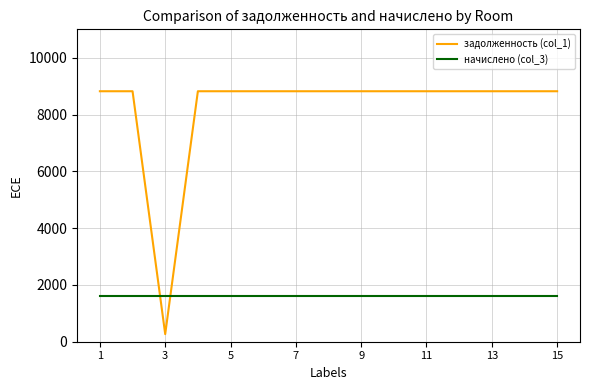

What is the lowest value of the задолженность (col_1) series?

267.5